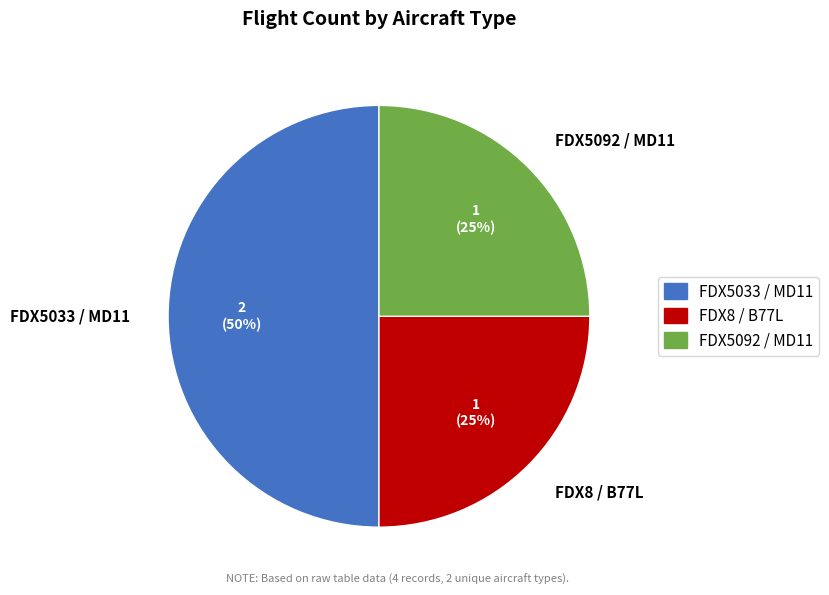

Does FDX8 / B77L represent more than half of the total?

No